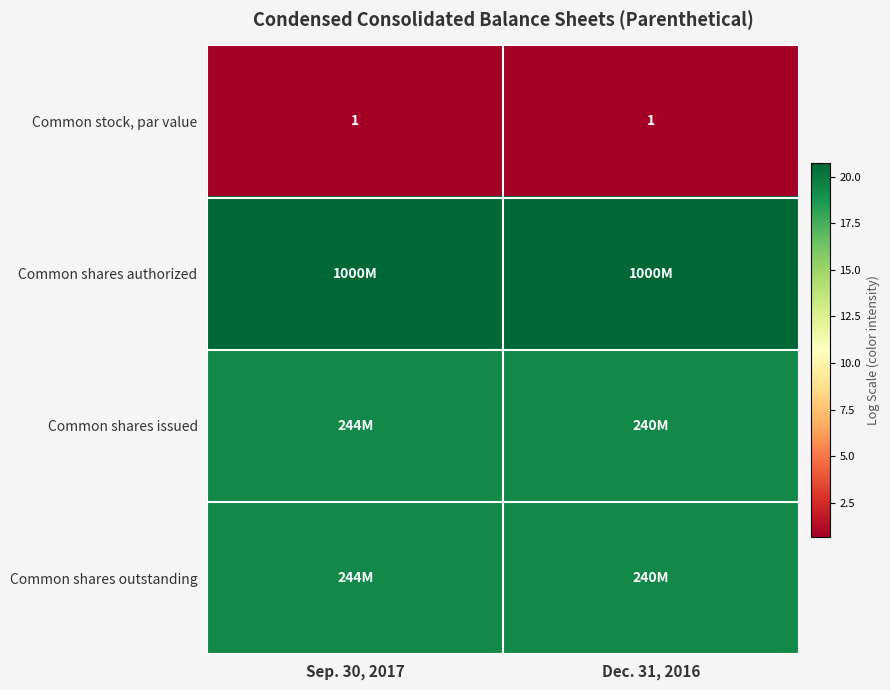

Which has a higher value, Sep. 30, 2017 or Dec. 31, 2016?

Sep. 30, 2017